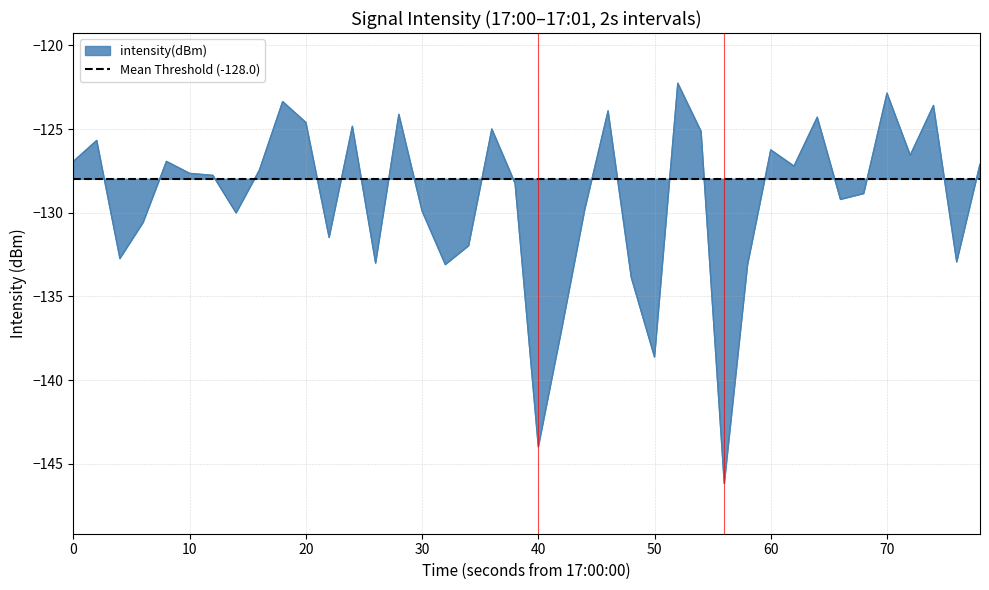

What is the difference between the maximum and minimum values?

23.9